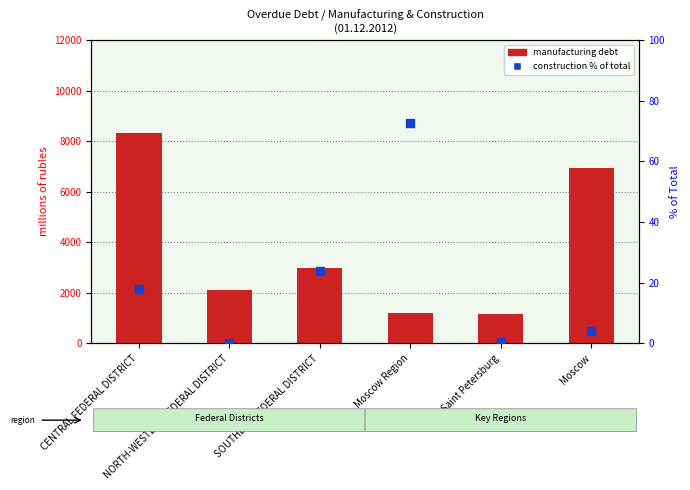

At how many categories does at least one series exceed 2375?

3